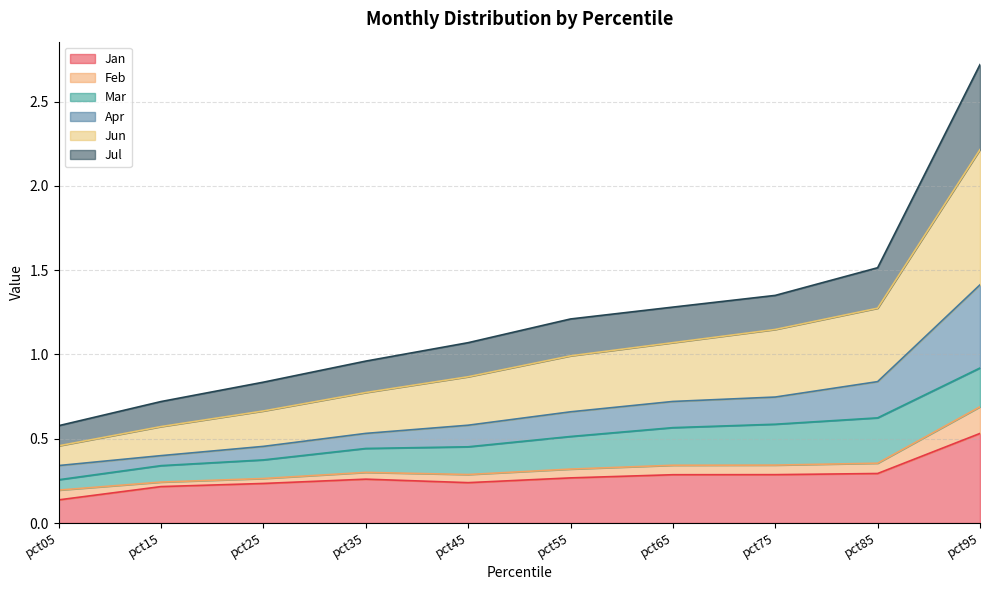

Is it true that Jan equals 0.3 at pct75?

True